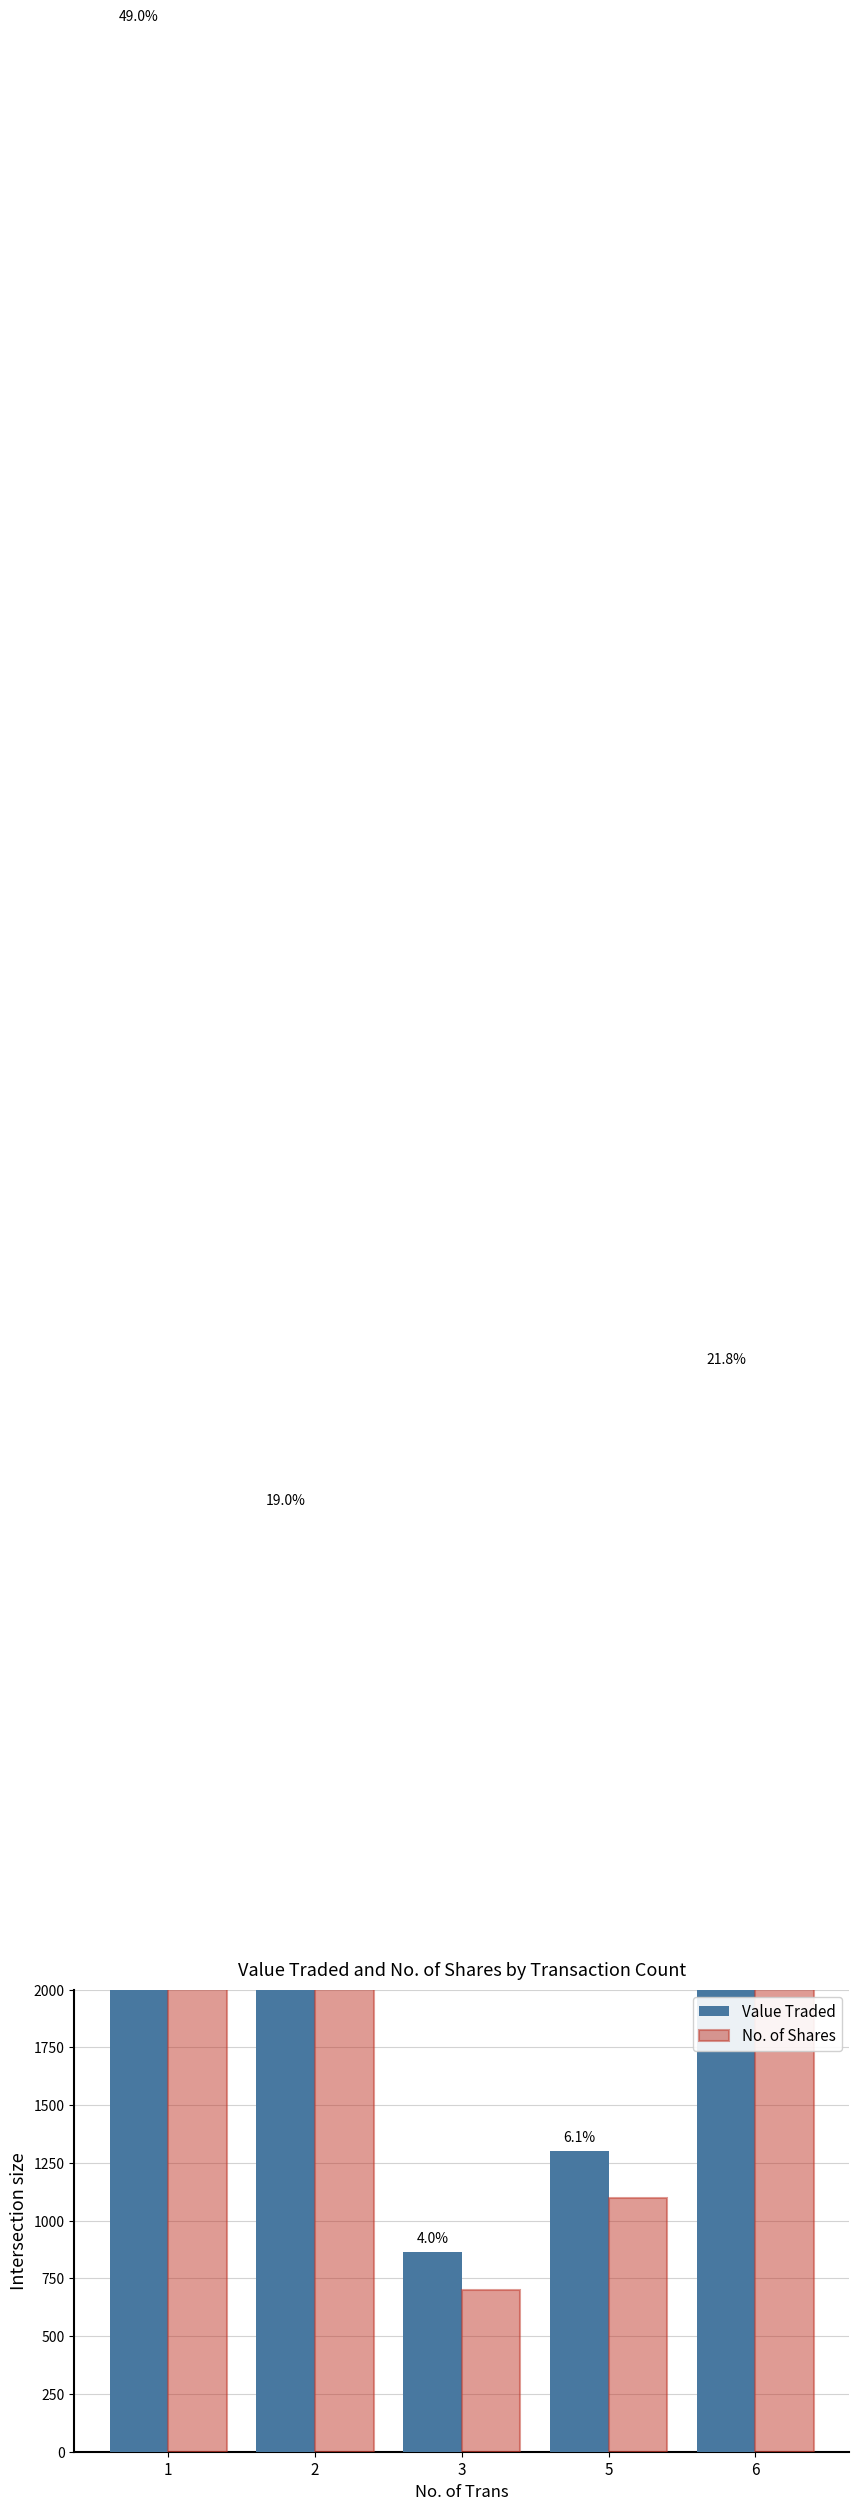

Which series has the largest range (max minus min)?

Value Traded